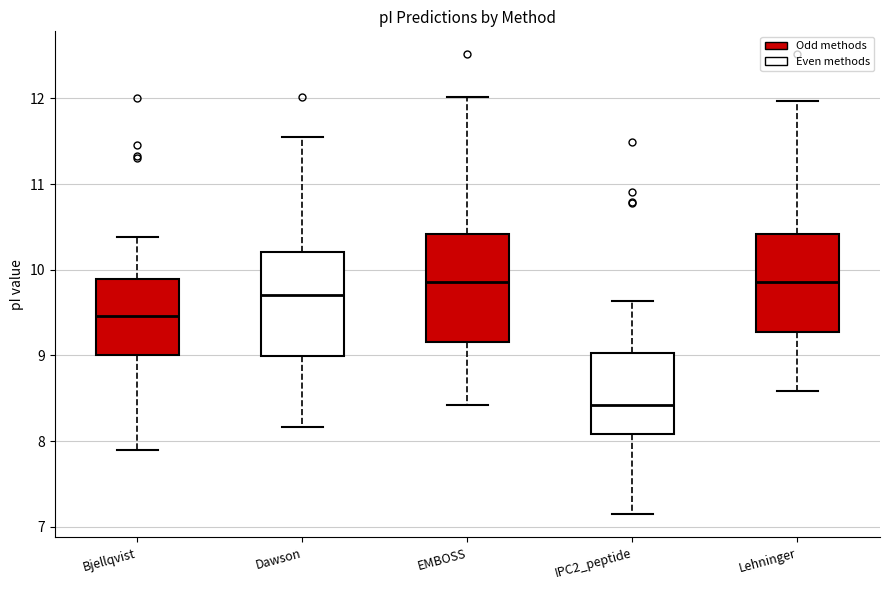

Reading left to right, read every box against the y-axis: the position of its median line, the range the box covers, and the ends of its whiskers. The values are not printed on the chart, so give them approximately, as read against the axis.

Bjellqvist: median 9.5, box 9.0 to 9.9, whiskers 7.9 to 10.4
Dawson: median 9.7, box 9.0 to 10.2, whiskers 8.2 to 11.6
EMBOSS: median 9.9, box 9.2 to 10.4, whiskers 8.4 to 12.0
IPC2_peptide: median 8.4, box 8.1 to 9.0, whiskers 7.1 to 9.6
Lehninger: median 9.9, box 9.3 to 10.4, whiskers 8.6 to 12.0